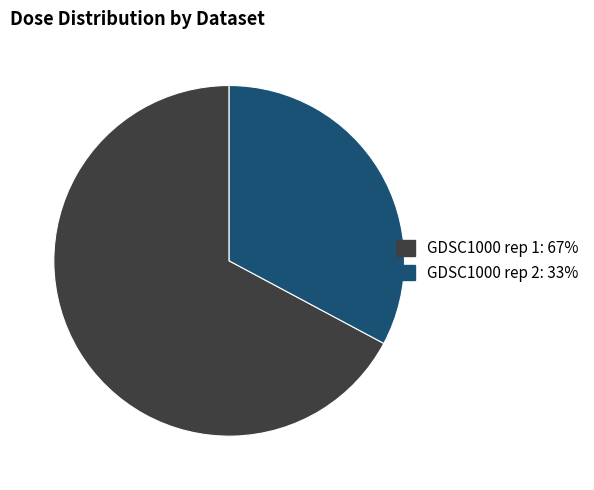

Which has a higher value, GDSC1000 rep 1 or GDSC1000 rep 2?

GDSC1000 rep 1